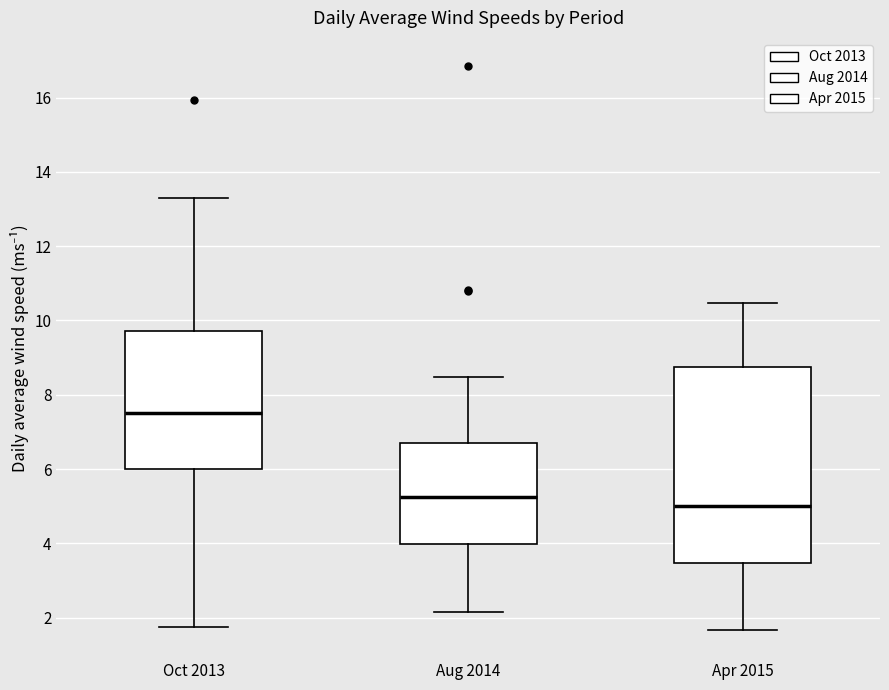

Which box is the tallest, from its lower edge to its upper edge?

Apr 2015